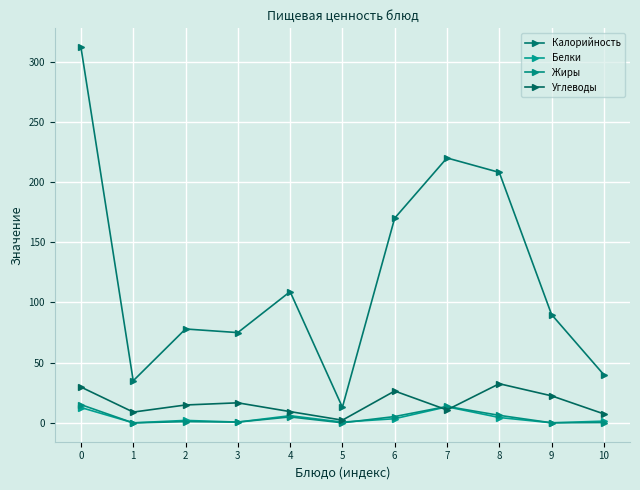

How many data points in Углеводы are above 14?

6